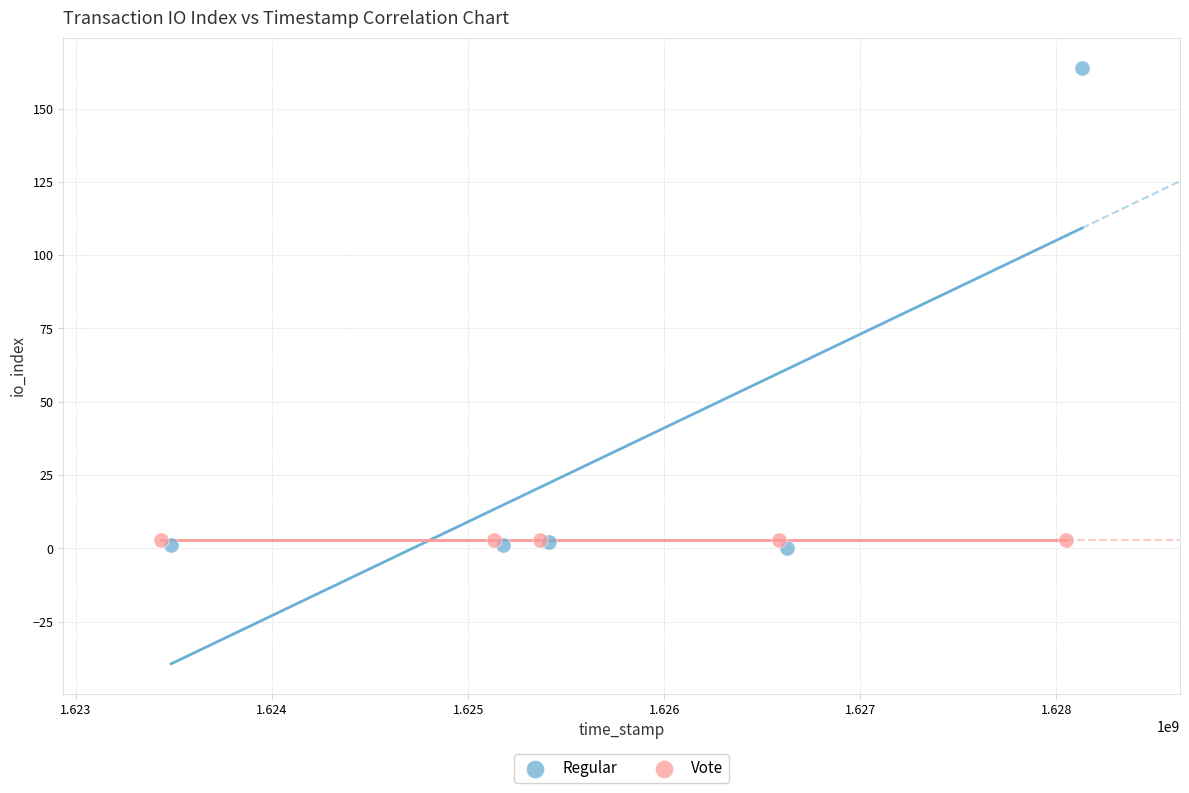

Which series reaches the maximum Y coordinate?

Regular